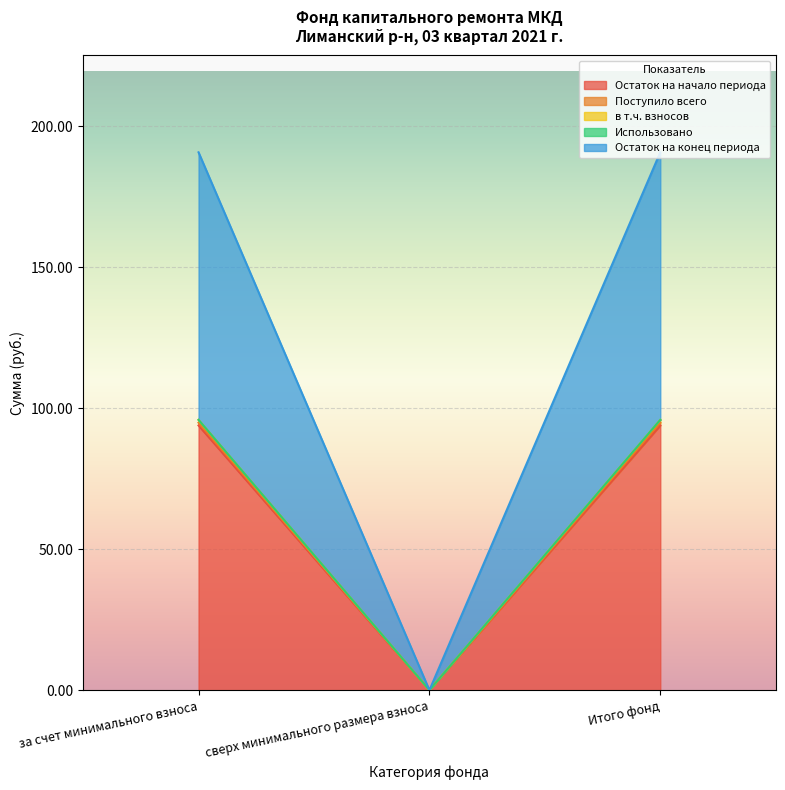

Which series changed the most between сверх минимального размера взноса and Итого фонд?

Остаток на начало периода